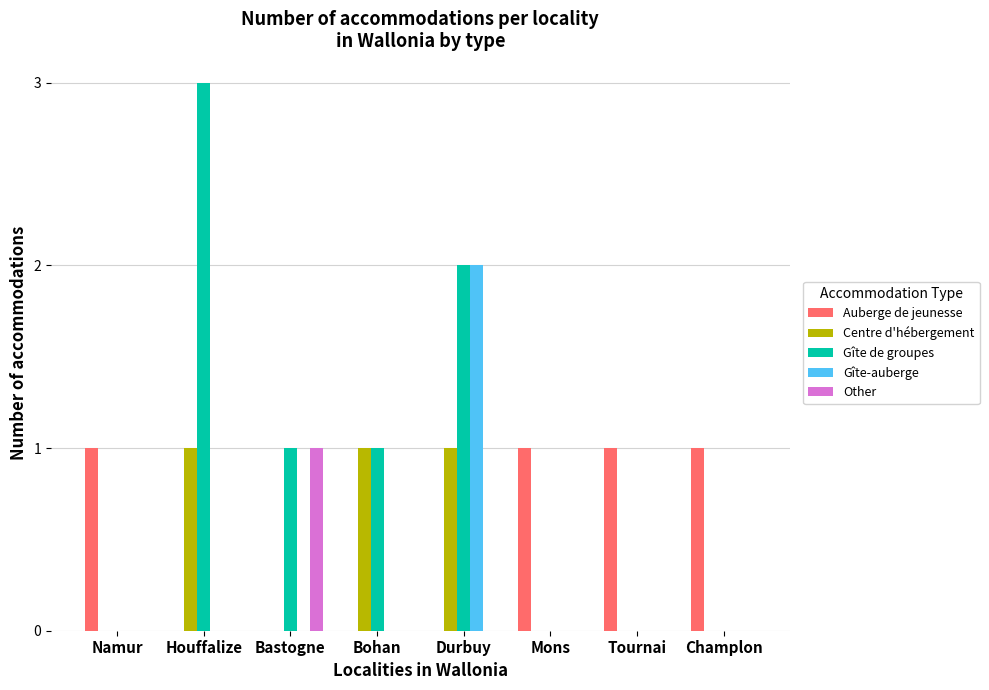

How many groups of bars are there?

8